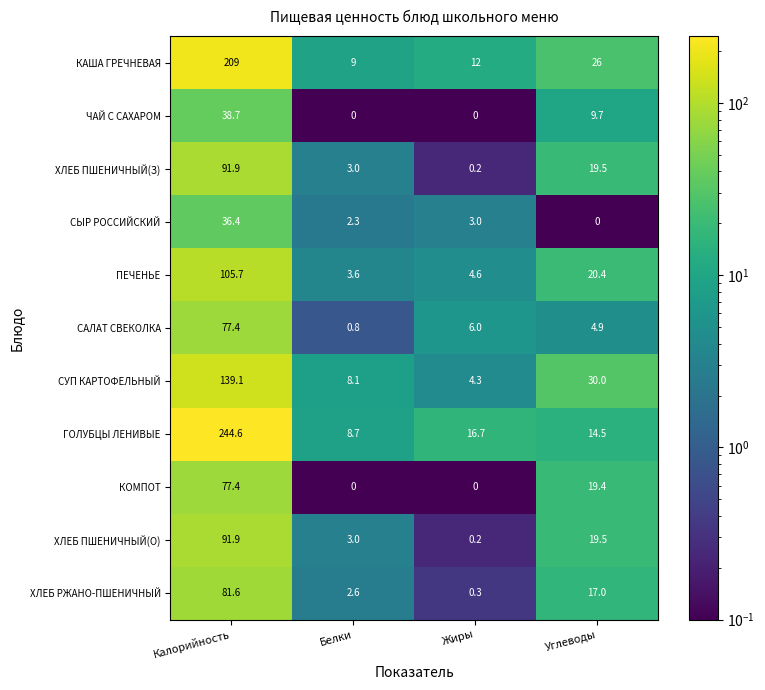

At which label does ГОЛУБЦЫ ЛЕНИВЫЕ reach its minimum?

Белки